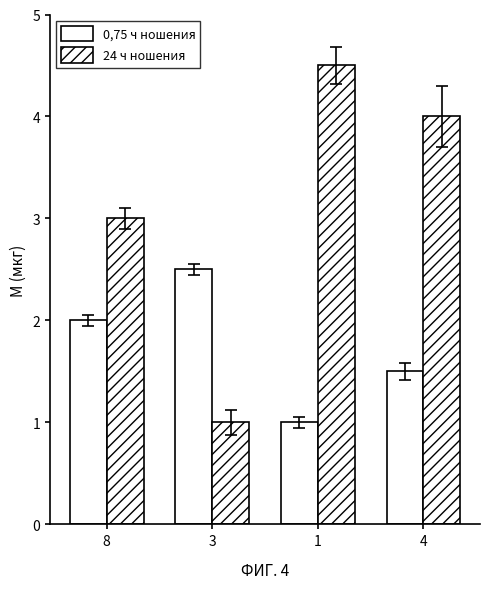

What is the difference between the maximum and minimum values in the 24 ч ношения series?

3.5